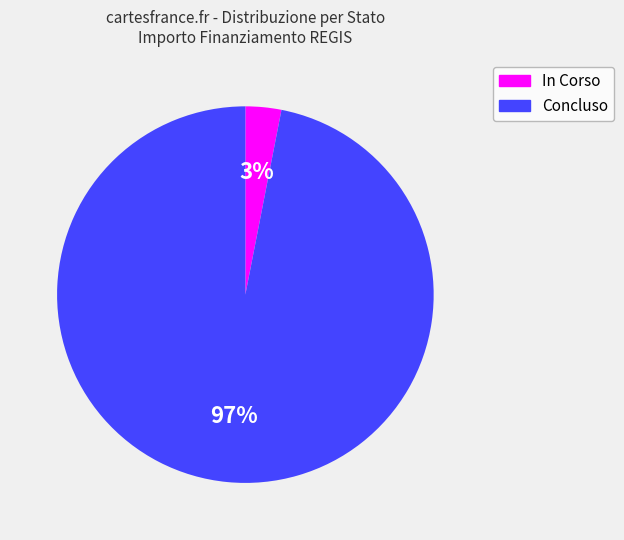

Which category has the smallest portion of the pie?

In Corso